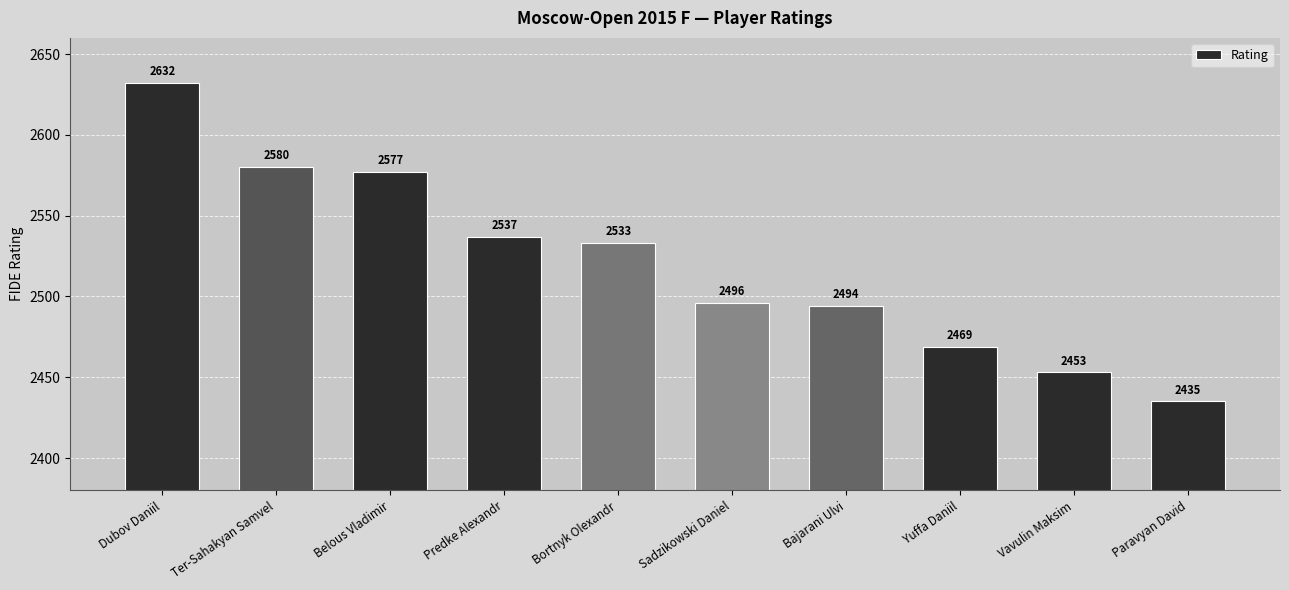

What is the label of the 7th bar from the right?

Predke Alexandr